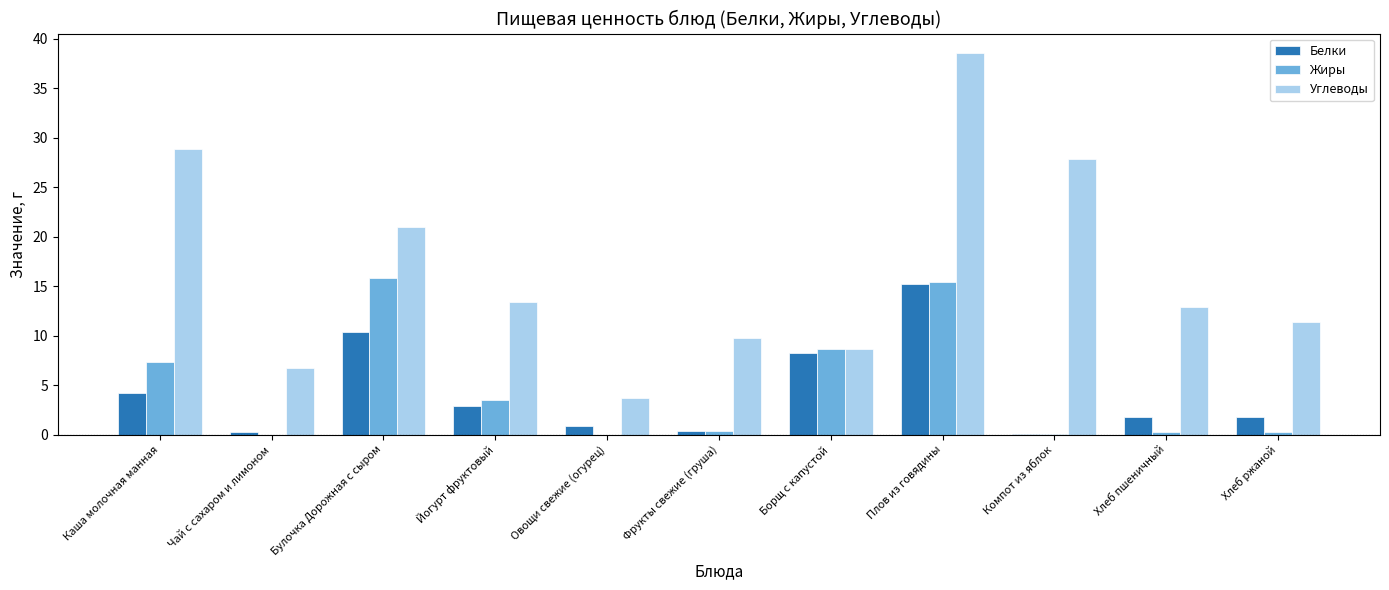

How many groups of bars are there?

11